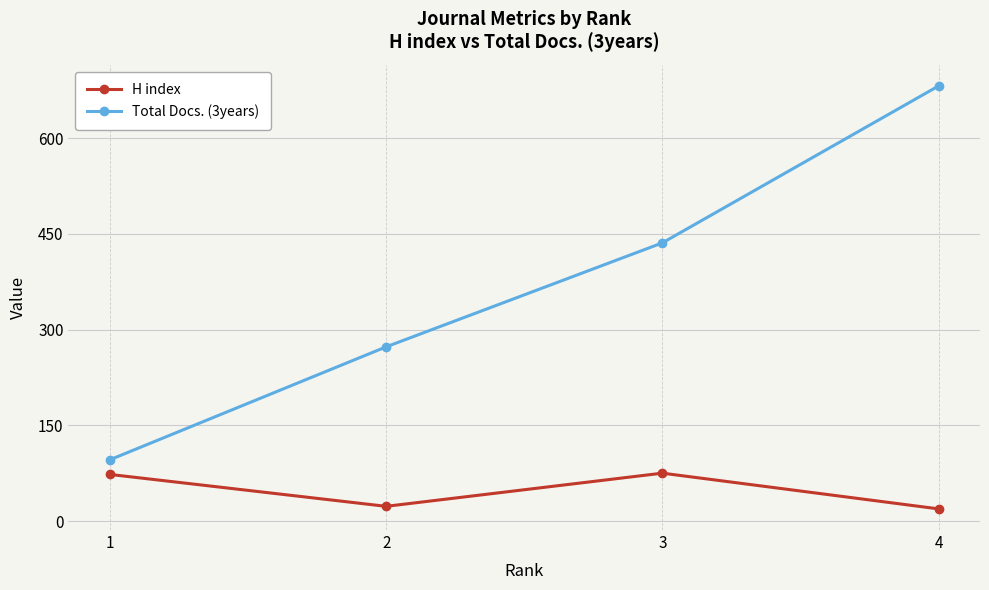

True or false: H index has a value of 23 at 2.

True